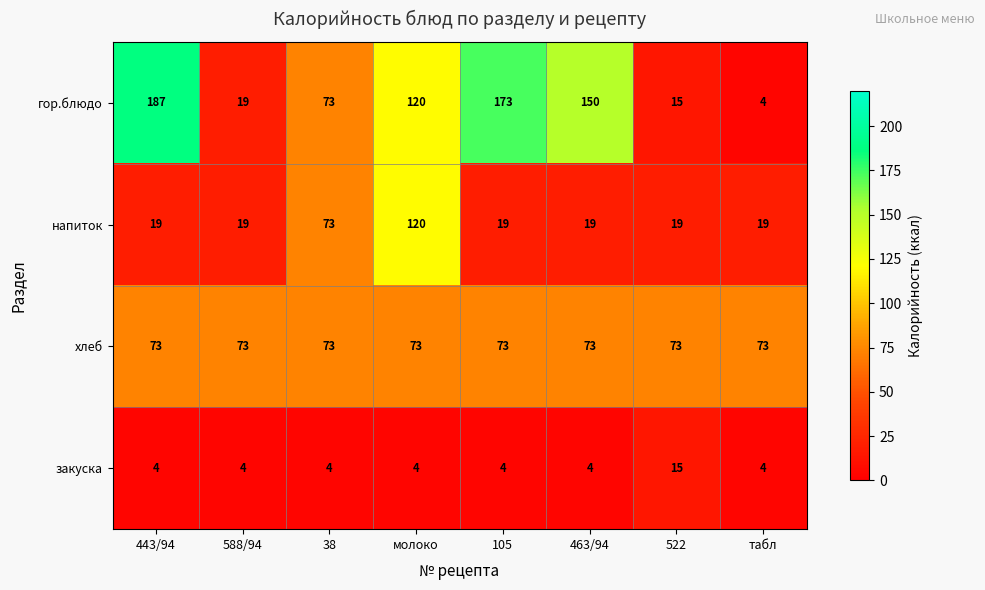

At which category does the chart reach its peak across all series?

443/94